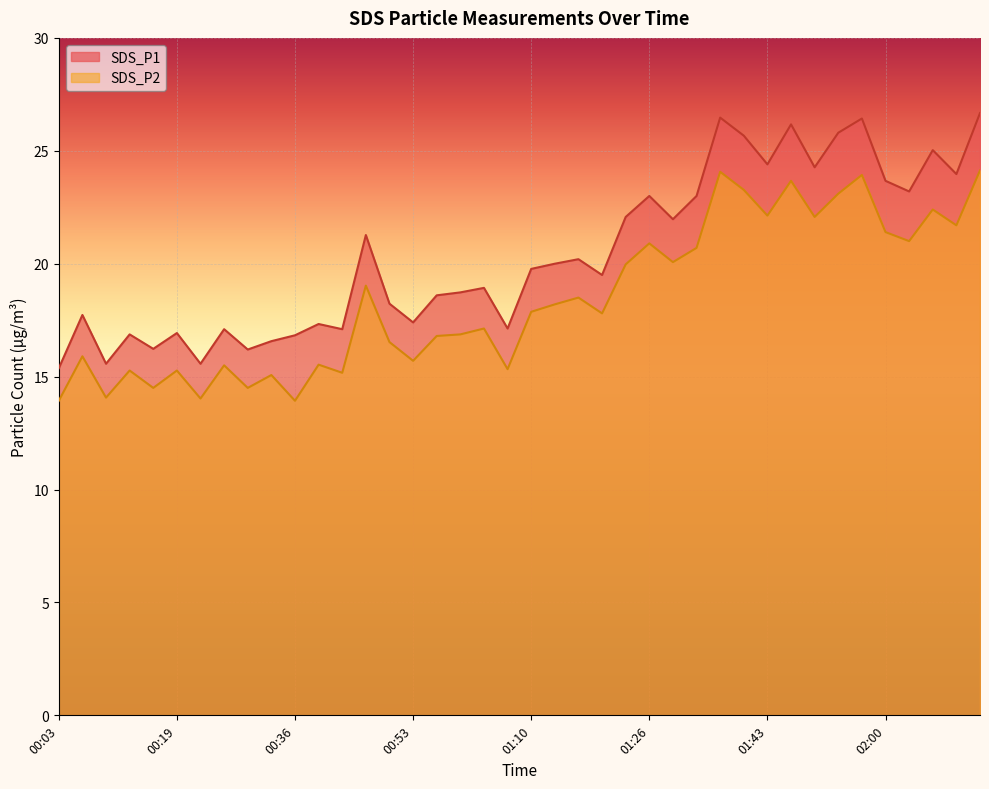

Reading left to right, list all the values displayed in this chart.

SDS_P1: 15.4	17.7	15.6	16.9	16.2	16.9	15.6	17.1	16.2	16.6	16.8	17.3	17.1	21.3	18.2	17.4	18.6	18.7	18.9	17.1	19.8	20.0	20.2	19.5	22.1	23.0	22.0	23.0	26.5	25.7	24.4	26.2	24.3	25.8	26.4	23.7	23.2	25.0	24.0	26.7
SDS_P2: 13.9	15.9	14.1	15.3	14.5	15.3	14.0	15.5	14.5	15.1	13.9	15.5	15.2	19.0	16.5	15.7	16.8	16.9	17.1	15.3	17.9	18.2	18.5	17.8	20.0	20.9	20.1	20.7	24.1	23.3	22.1	23.7	22.1	23.1	23.9	21.4	21.0	22.4	21.7	24.1